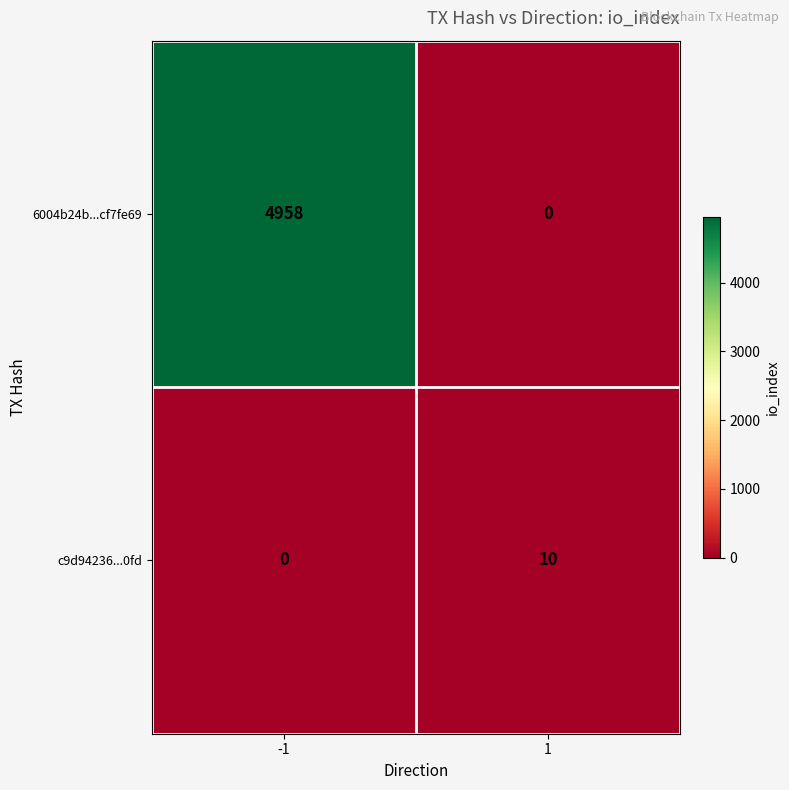

Reading left to right, list all the values displayed in this chart.

6004b24b...cf7fe69: -1=4958	1=0
c9d94236...0fd: -1=0	1=10